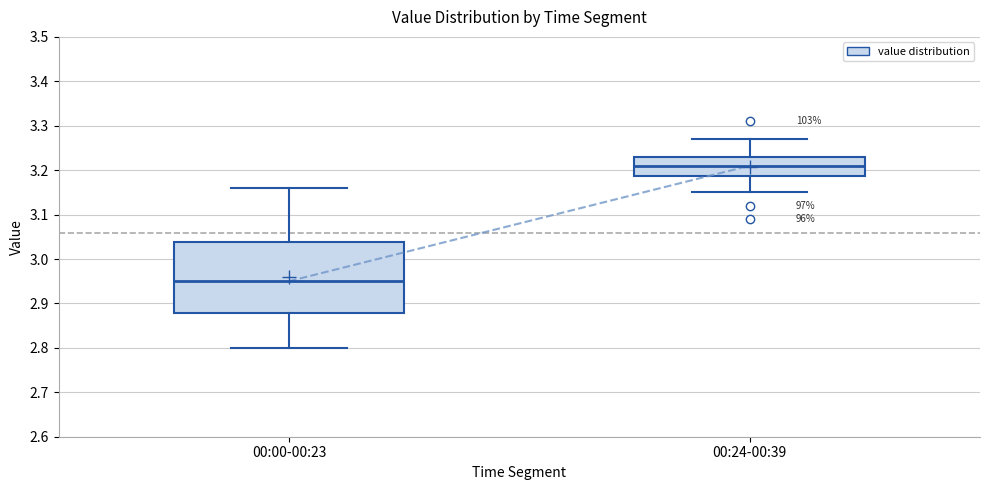

Reading left to right, read every box against the y-axis: the position of its median line, the range the box covers, and the ends of its whiskers. The values are not printed on the chart, so give them approximately, as read against the axis.

00:00-00:23: median 2.95, box 2.88 to 3.04, whiskers 2.80 to 3.16
00:24-00:39: median 3.21, box 3.19 to 3.23, whiskers 3.15 to 3.27